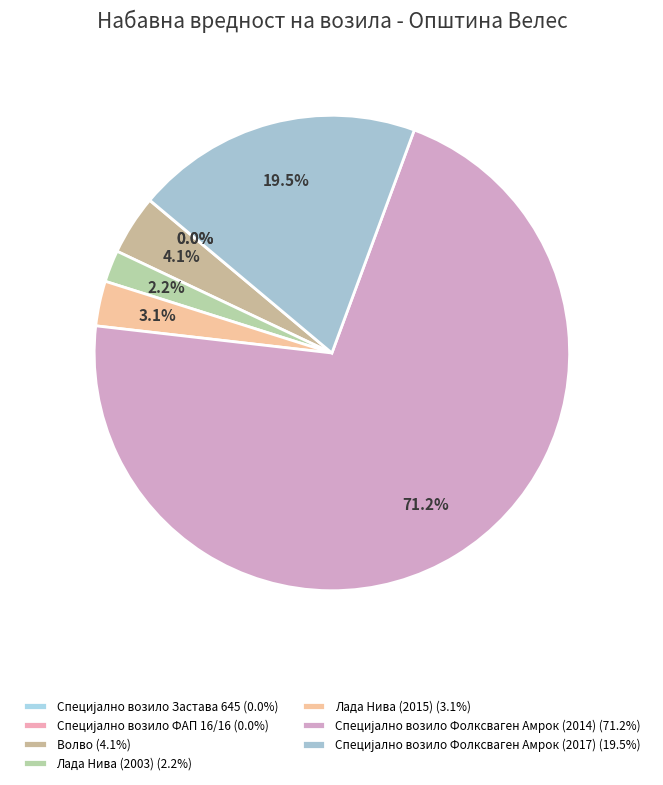

Which slice is the largest?

Специјално возило Фолксваген Амрок (2014)